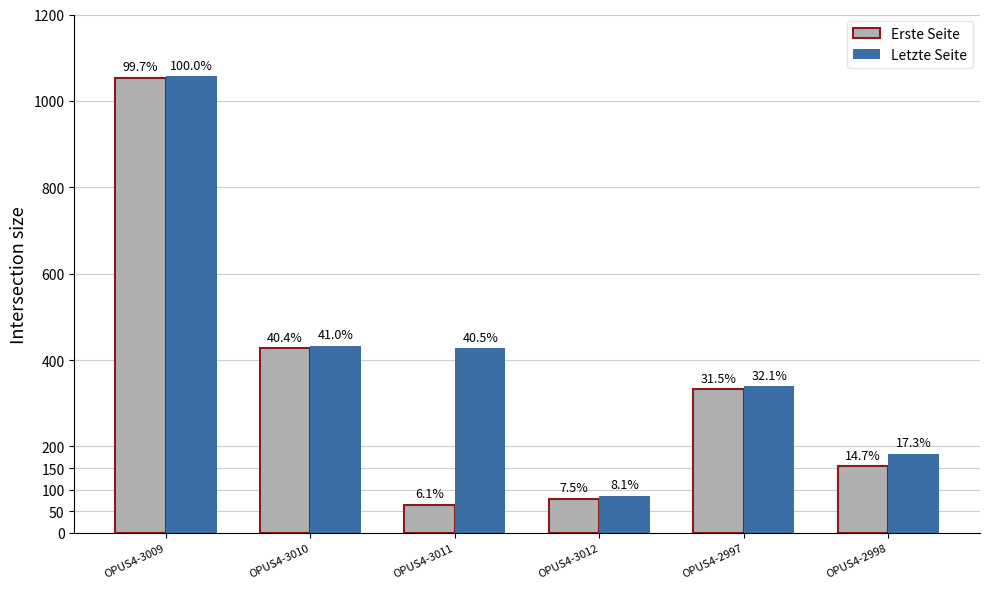

What is the sum of the Erste Seite values at OPUS4-2997 and OPUS4-2998?

488